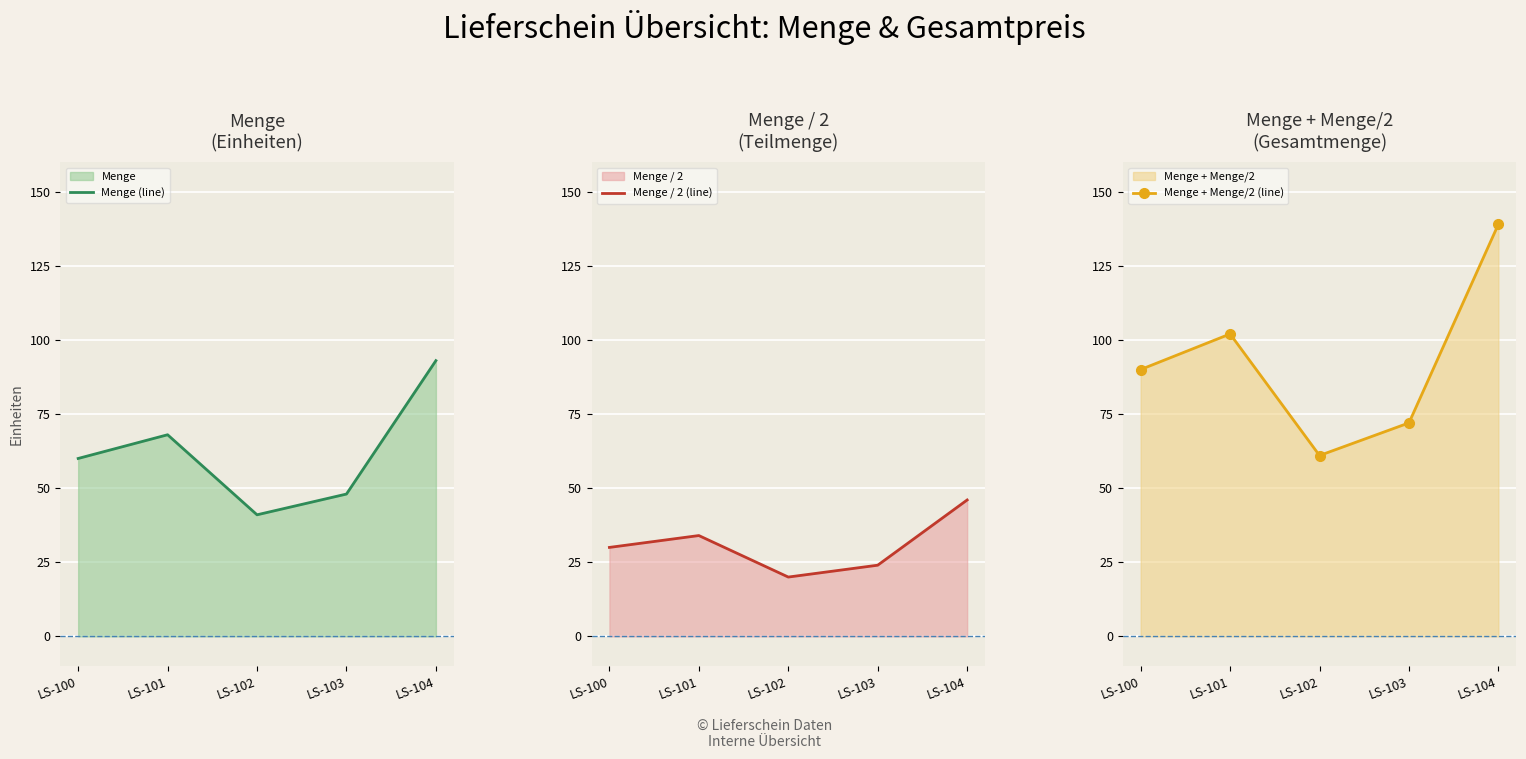

At which category does Menge (line) reach its first local valley?

LS-102